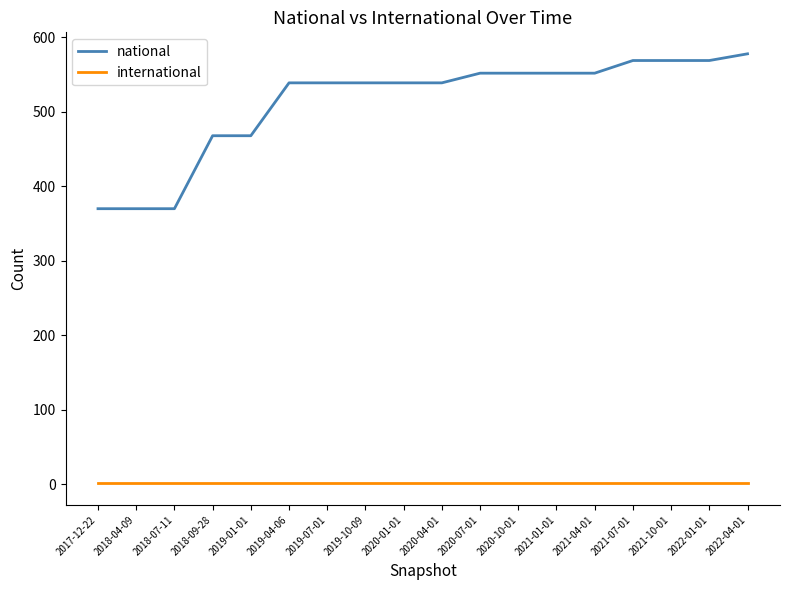

Does the chart have visible grid lines?

No